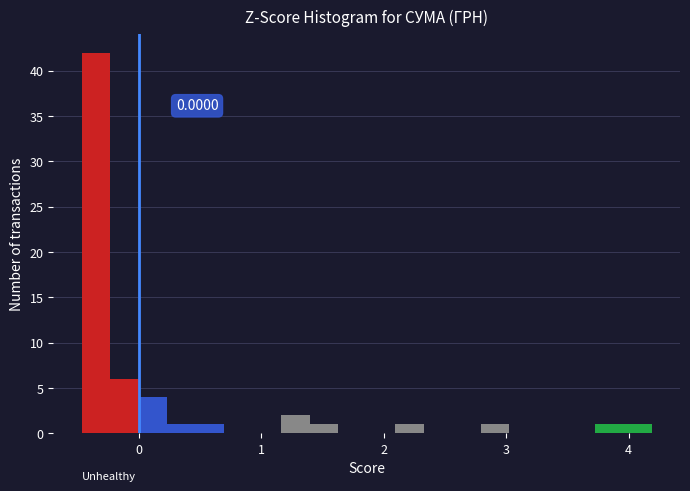

Around what value on the x-axis is the tallest bar? Give the approximate position of its centre, as read against the axis.

-0.4